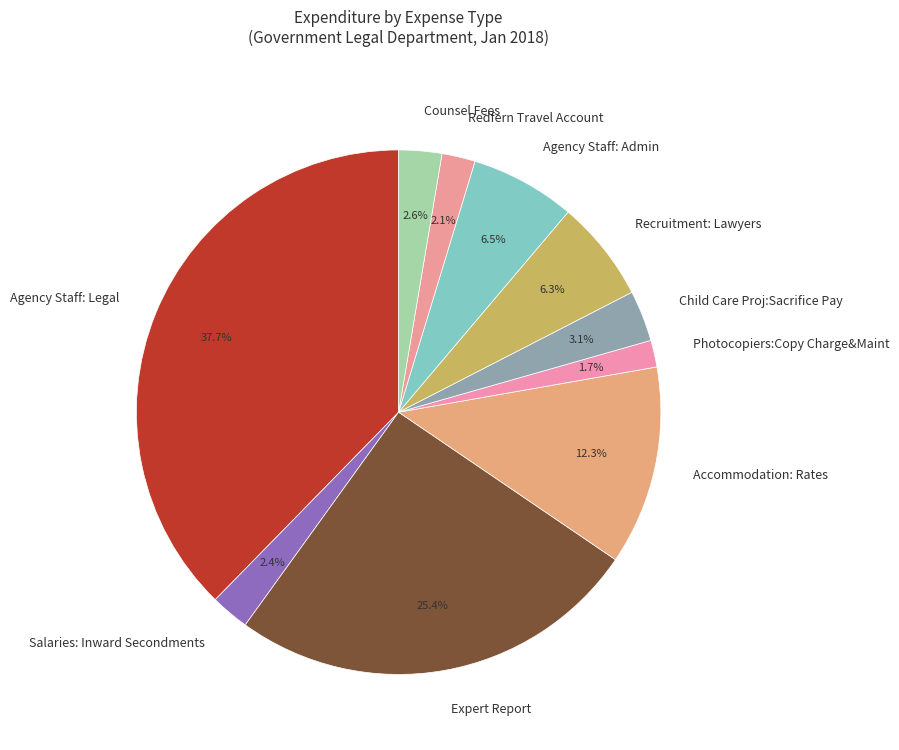

Which category has the biggest portion of the pie?

Agency Staff: Legal